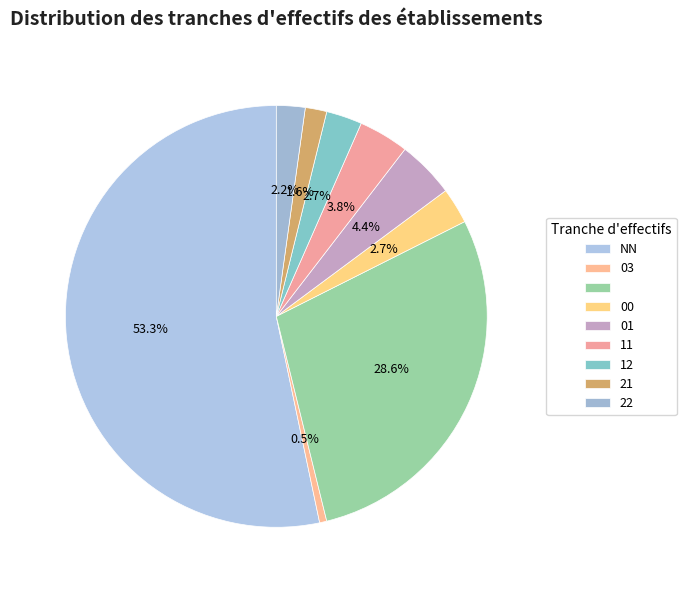

How many slices are in this pie chart?

9